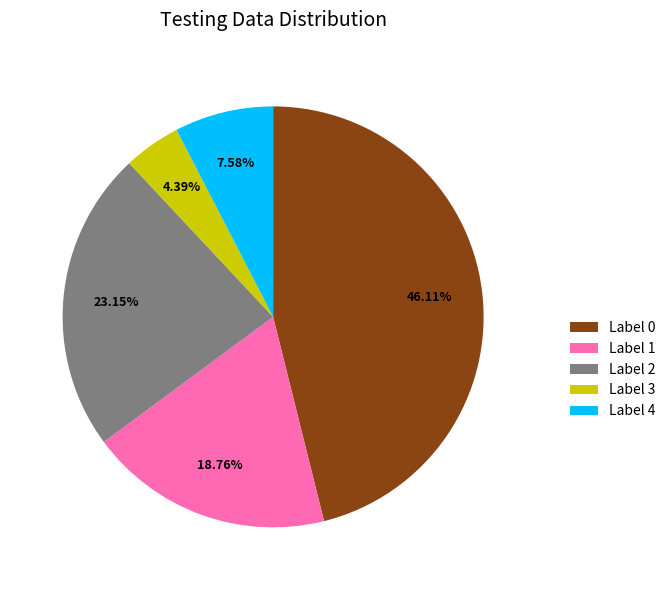

Between Label 1 and Label 0, which is larger?

Label 0